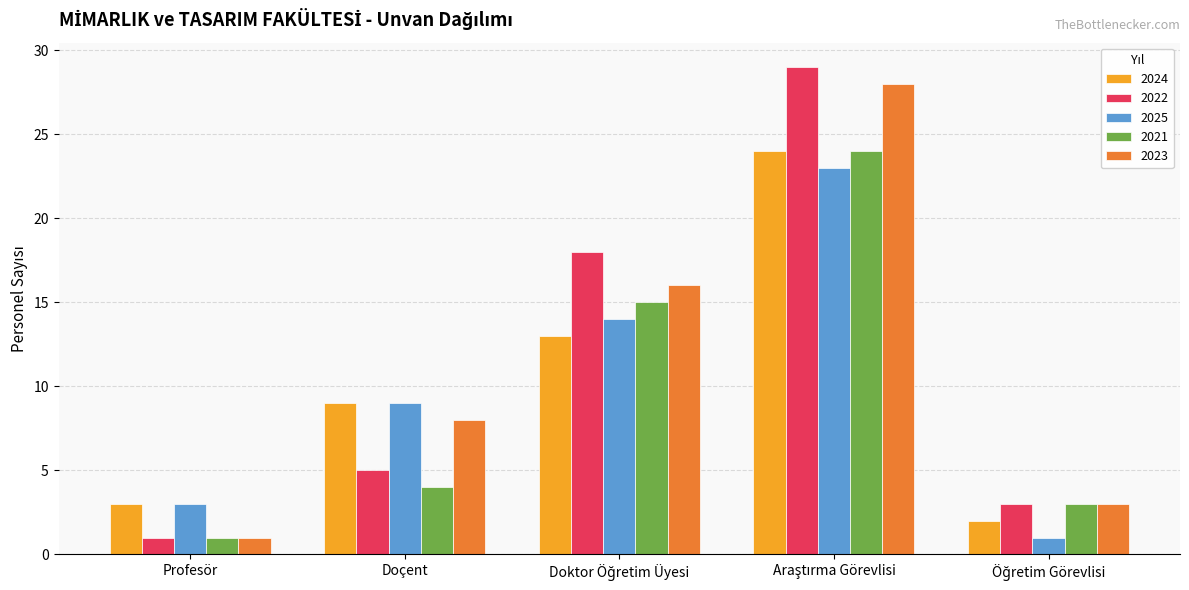

Reading right to left, extract all data points from this chart.

2024: 2	24	13	9	3
2022: 3	29	18	5	1
2025: 1	23	14	9	3
2021: 3	24	15	4	1
2023: 3	28	16	8	1